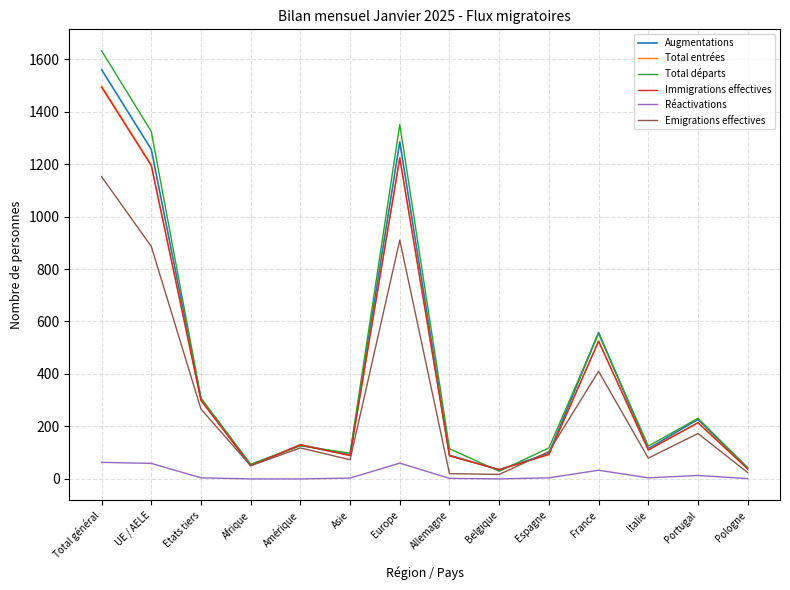

True or false: Réactivations and Total départs intersect in this chart.

False